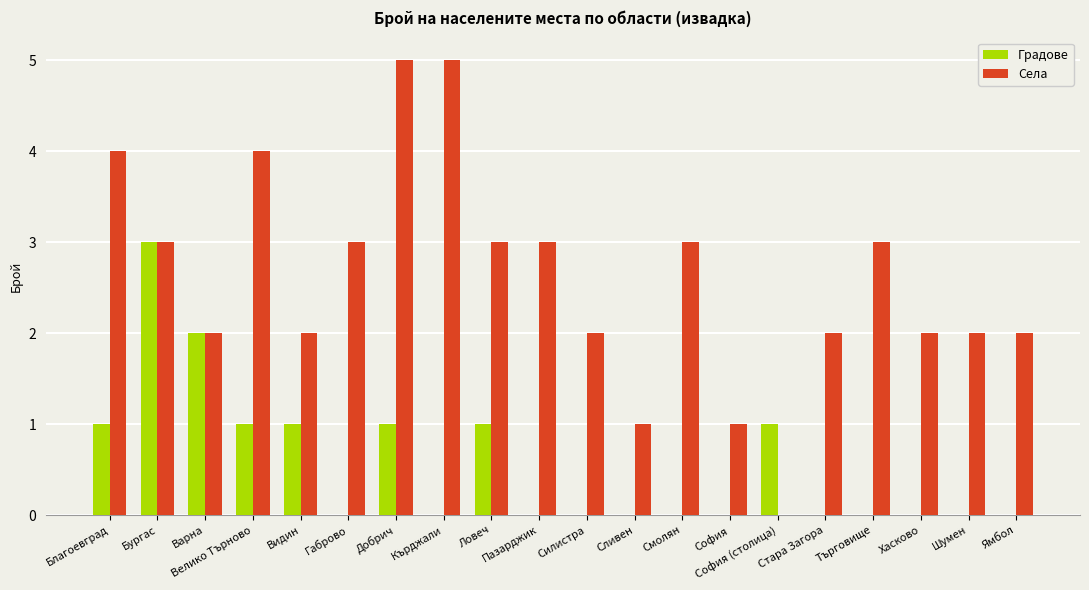

Between Стара Загора and Търговище, which series saw the biggest shift?

Села